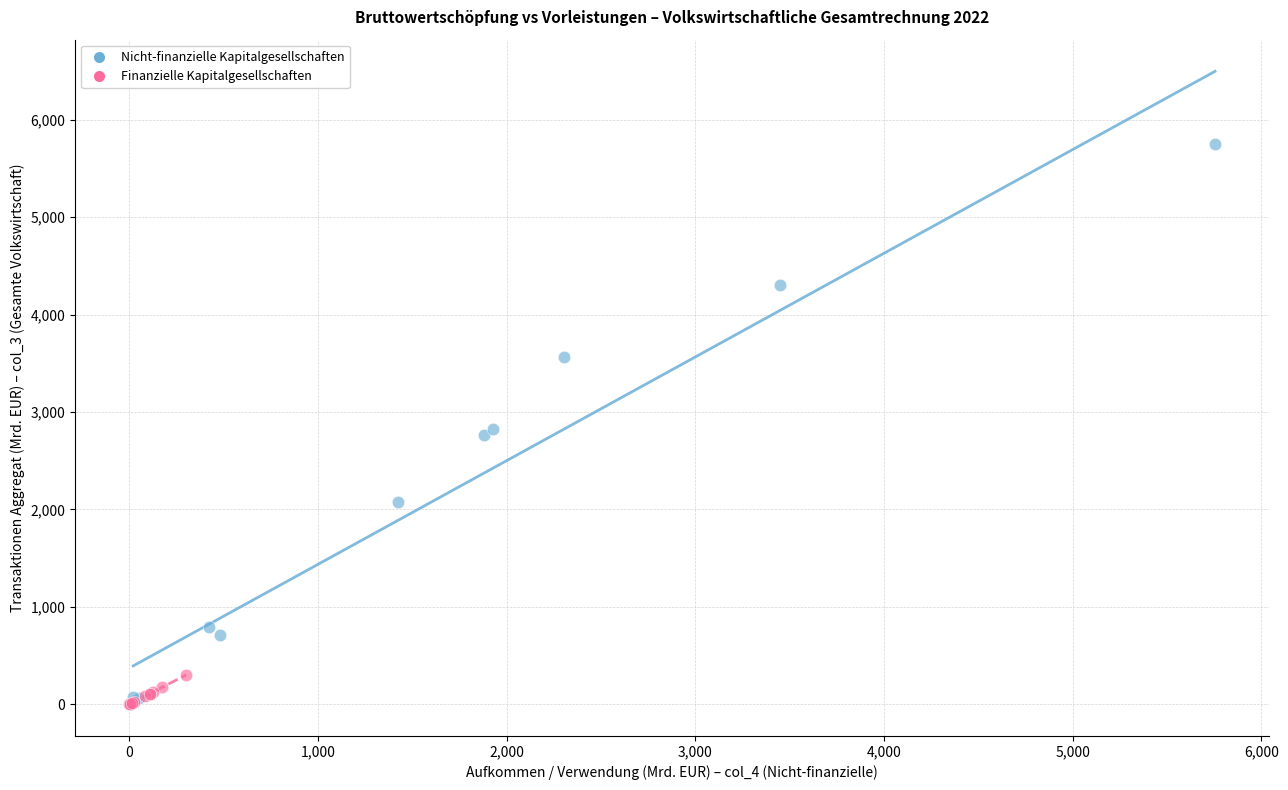

Which series has the largest Y range (max minus min)?

Nicht-finanzielle Kapitalgesellschaften